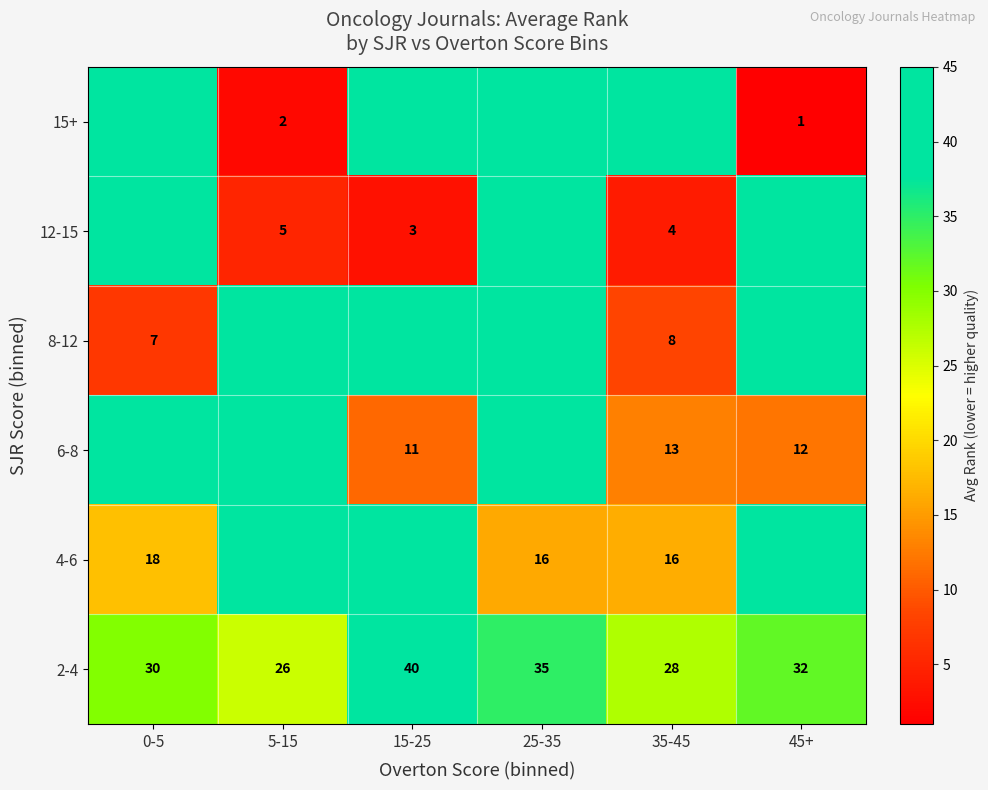

What is the highest value of the 2-4 series?

40